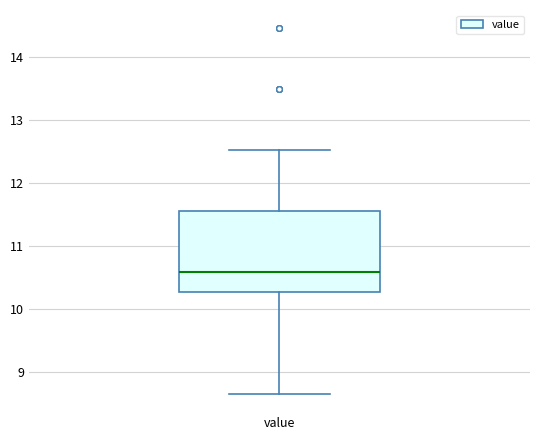

Read this box plot against the y-axis: the position of the median line, the range covered by the box, and the ends of both whiskers. The values are not printed on the chart, so give them approximately, as read against the axis.

median 10.6, box 10.3 to 11.6, whiskers 8.7 to 12.5